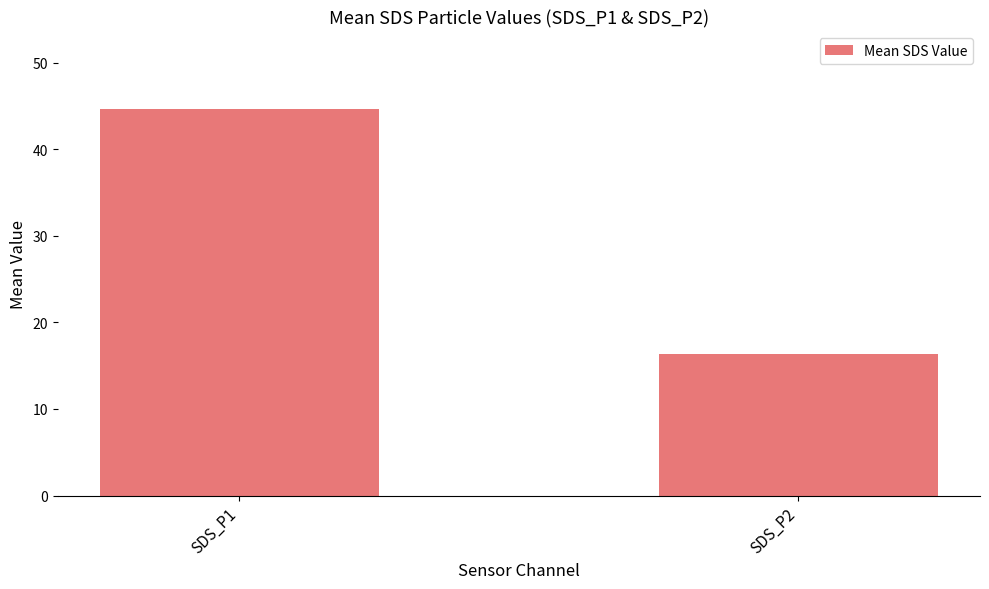

How many distinct data groups are displayed?

1